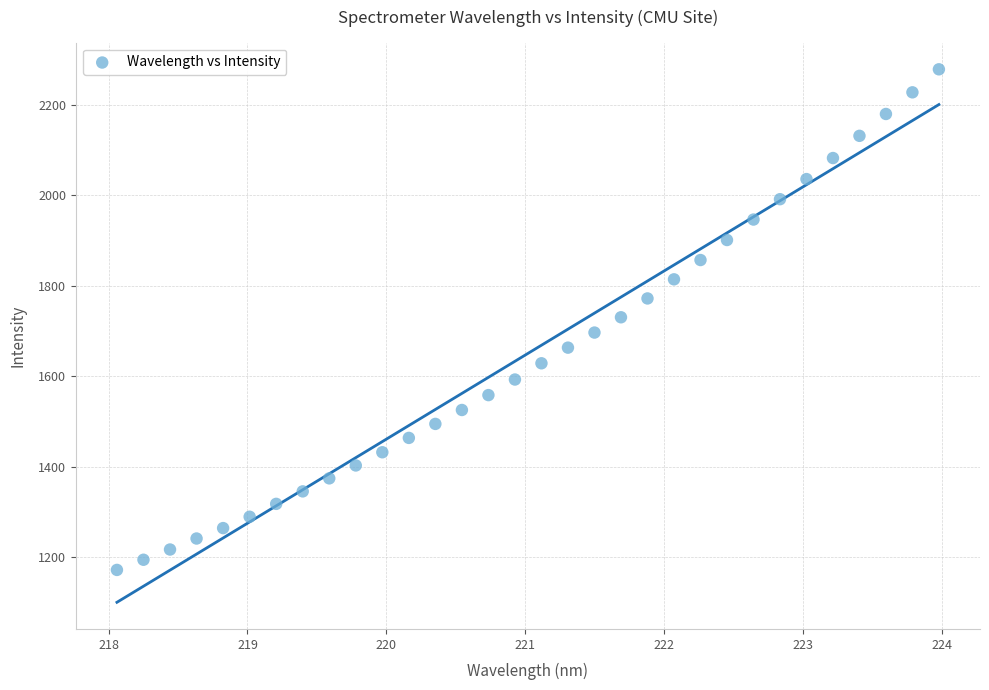

What is the range of Y values (max minus min)?

1106.1